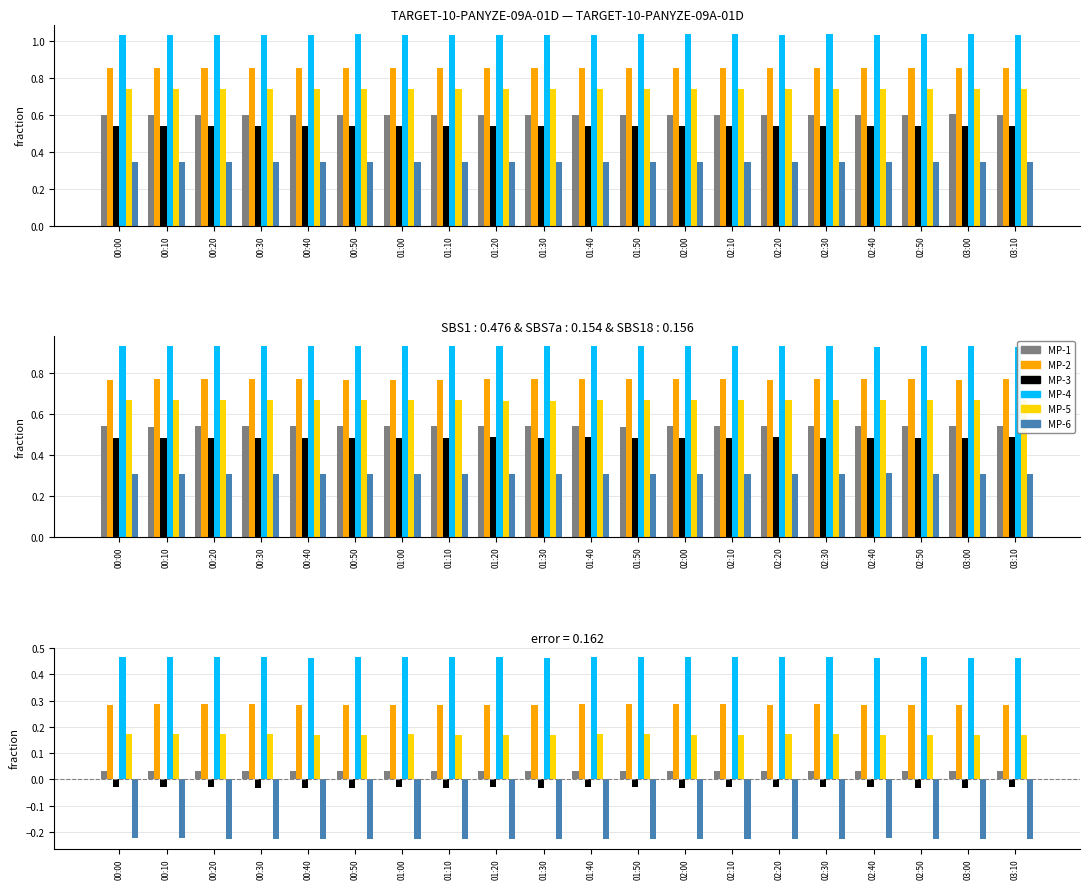

What is the sum of all MP-3 values?

-0.6